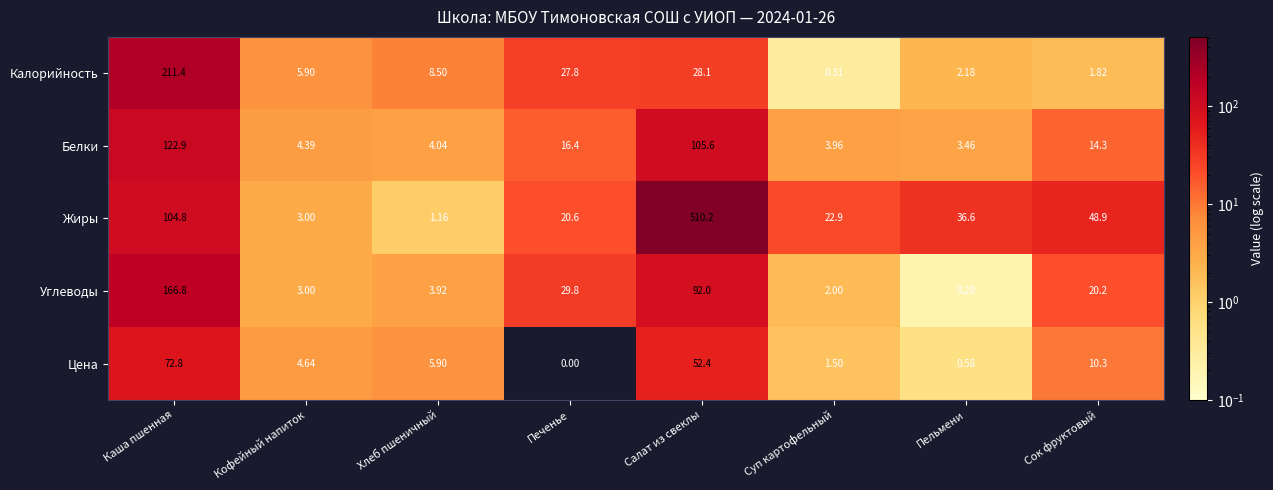

Rank the series by their maximum value, from lowest to highest.

Цена, Белки, Углеводы, Калорийность, Жиры